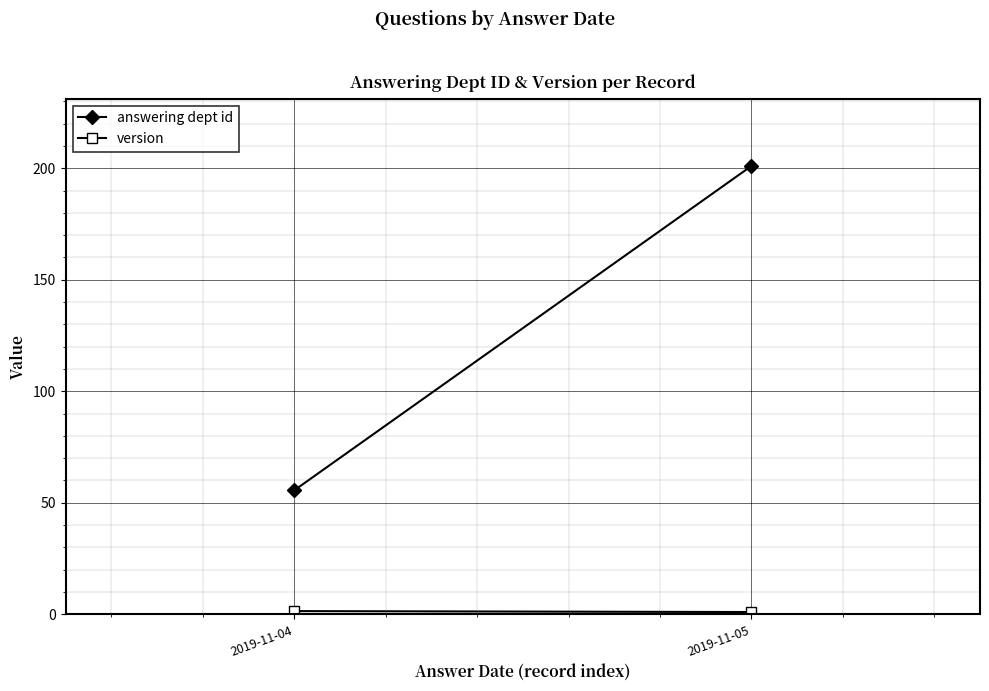

Which has a higher value, 2019-11-05 or 2019-11-04?

2019-11-05